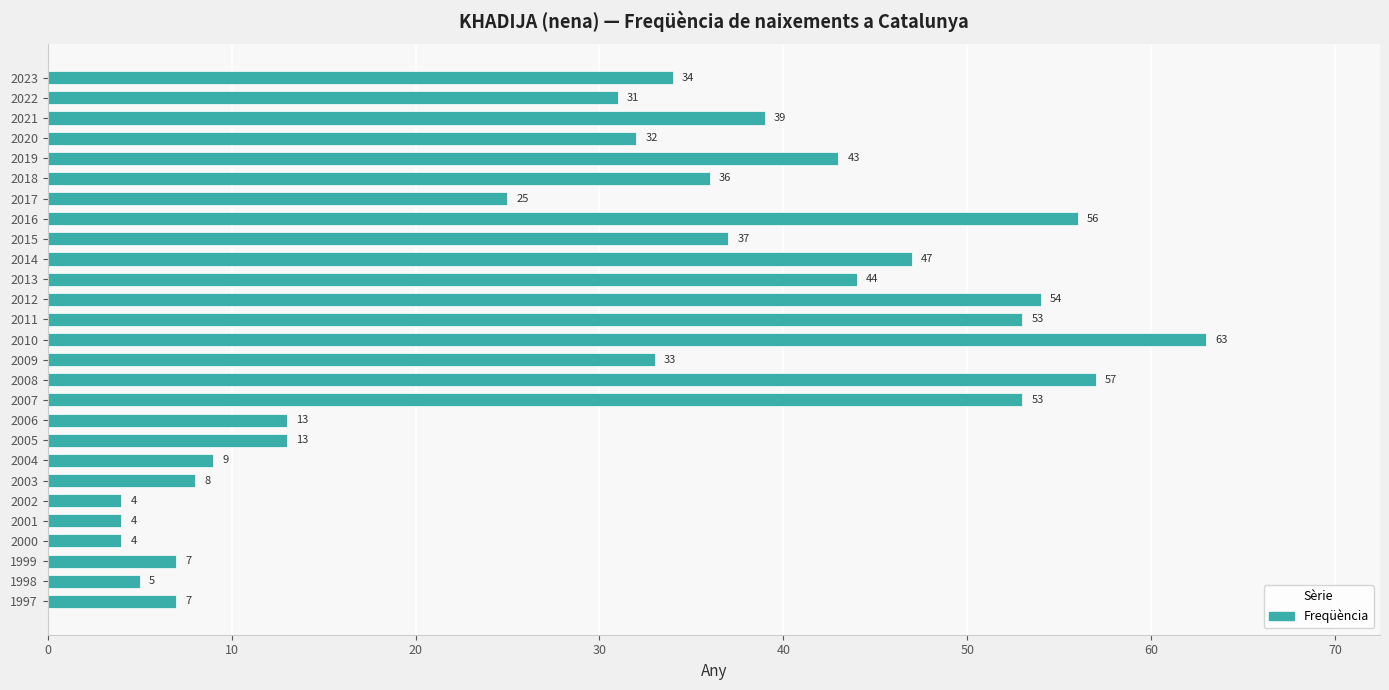

At which category does the chart reach its peak across all series?

2010